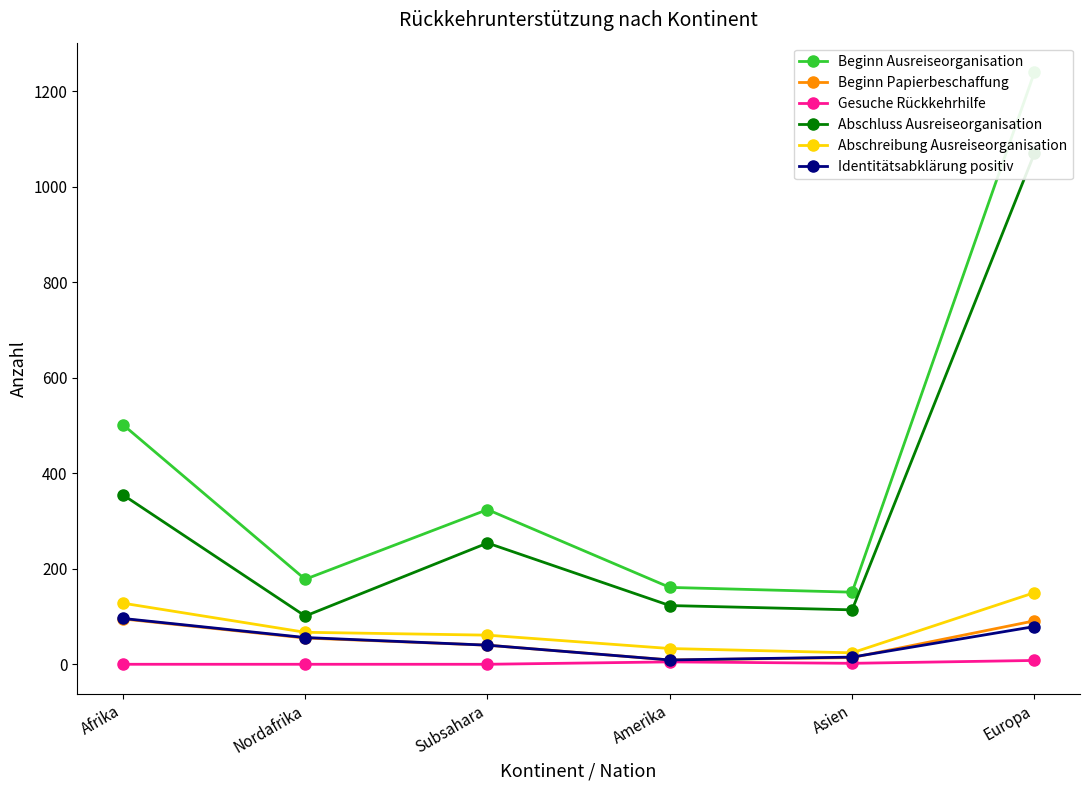

How many series are shown in this chart?

6